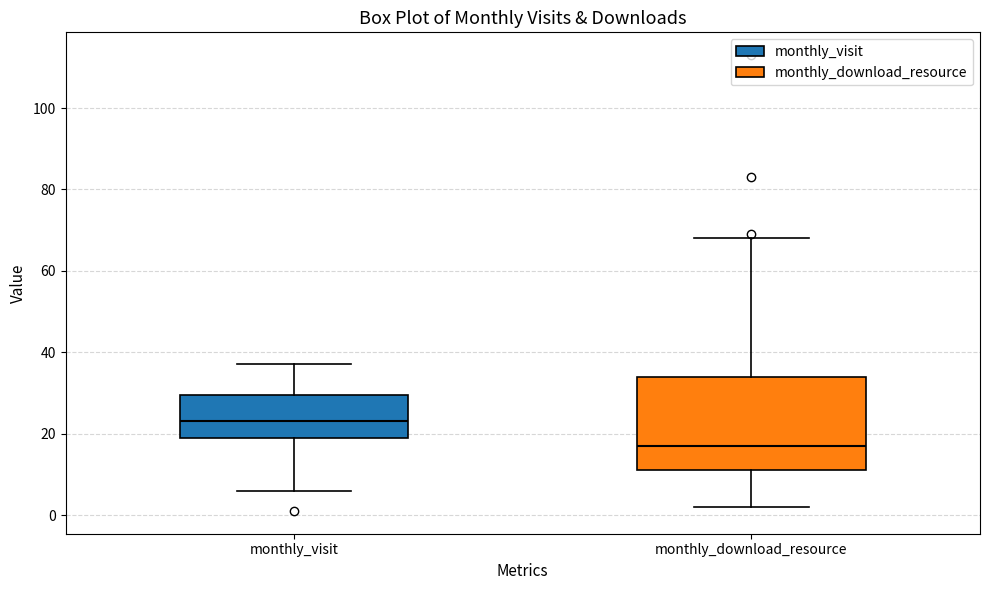

Where does the upper whisker of the box for monthly_download_resource end on the y-axis? The values are not printed on the chart, so give them approximately, as read against the axis.

68